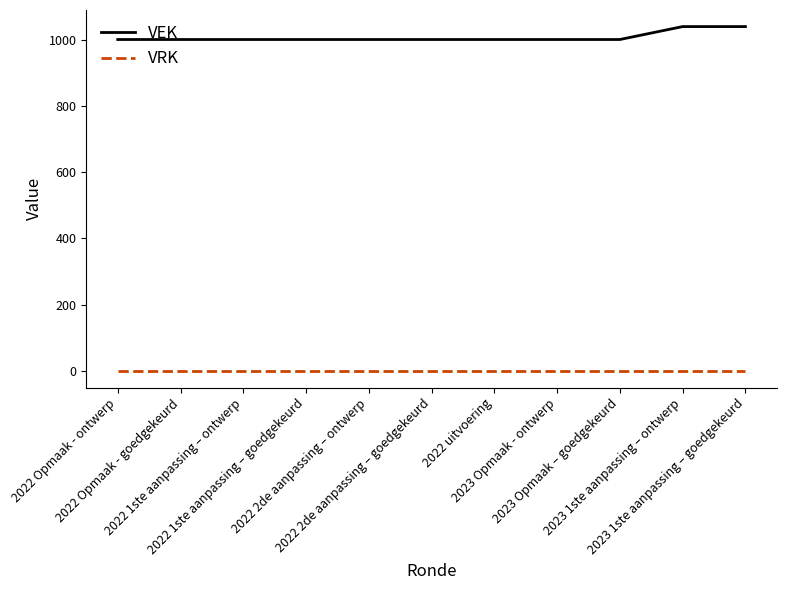

Is the value of VEK at 2022 2de aanpassing – ontwerp greater than the value of VRK at 2023 1ste aanpassing – goedgekeurd?

Yes